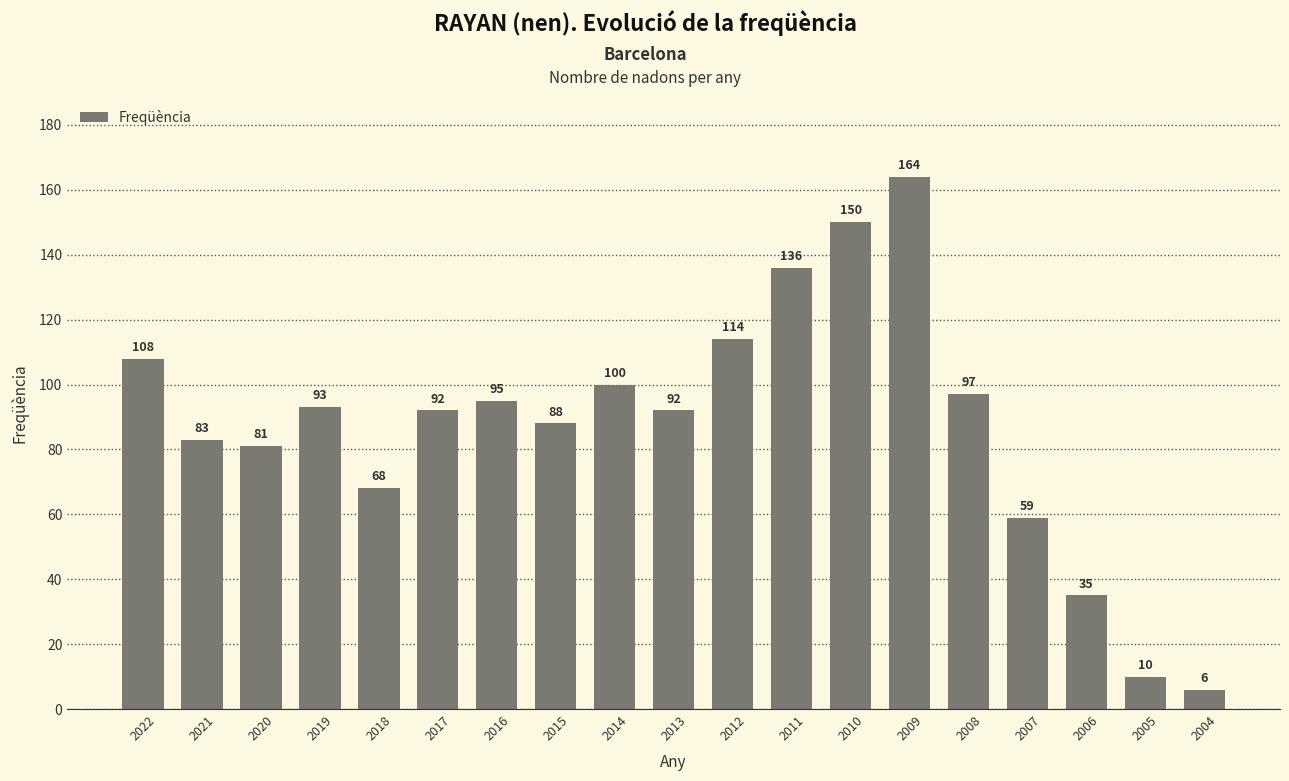

At which category does the chart reach its minimum across all series?

2004